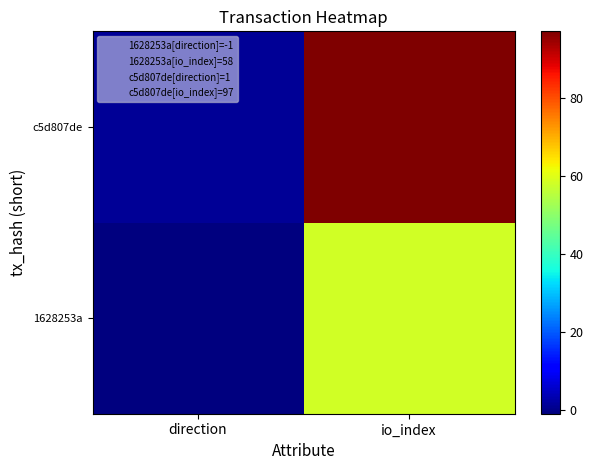

How many data points does each series have?

2